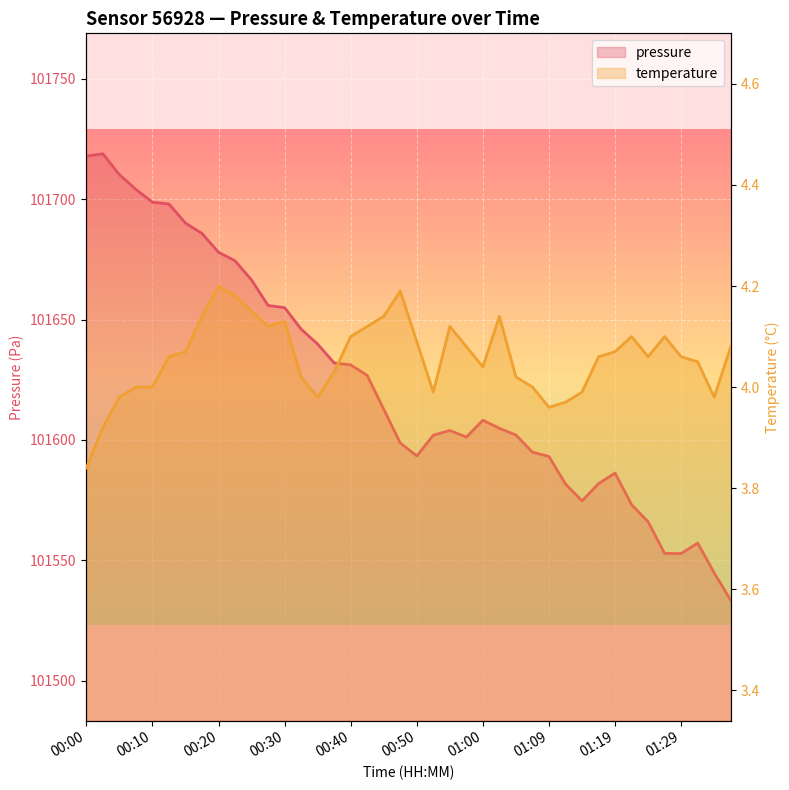

True or false: temperature has more than 0 points higher than both neighbors.

True